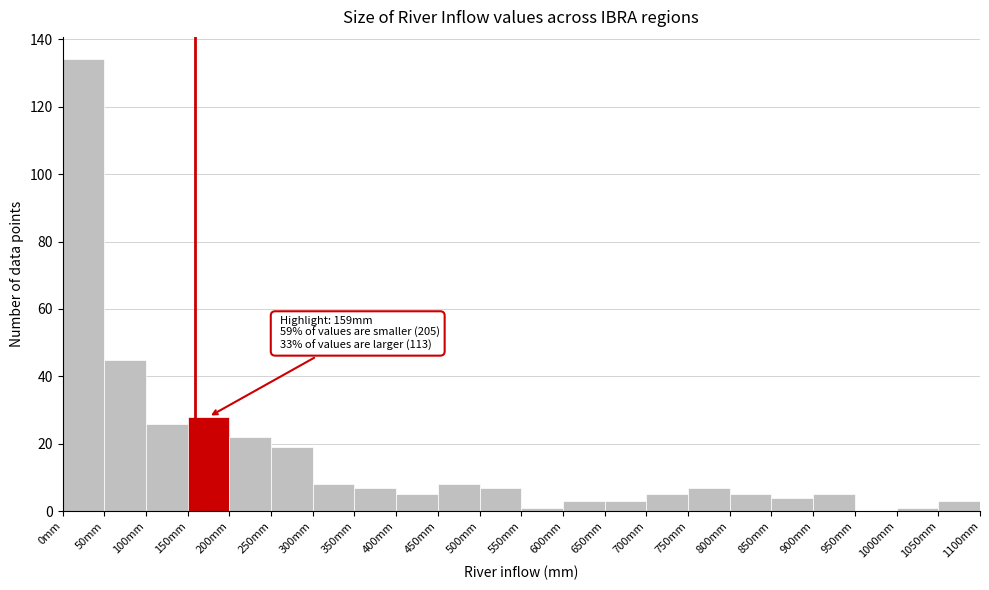

Which range on the x-axis has the tallest bar?

0 to 50